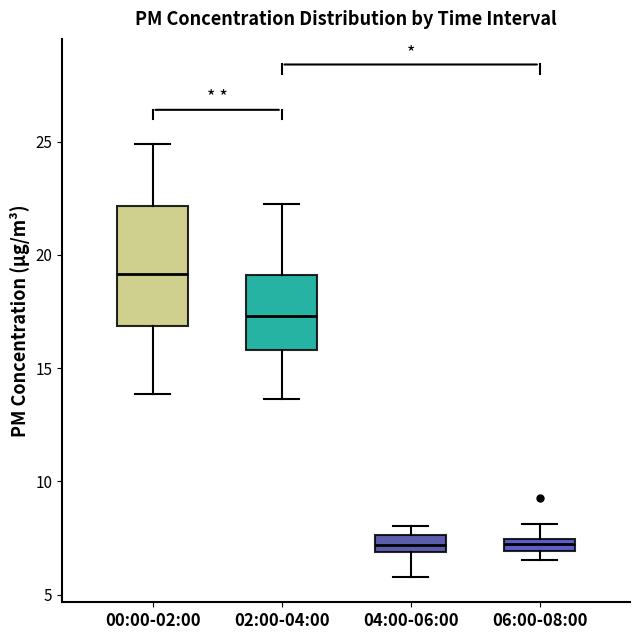

Comparing the boxes themselves (not the whiskers), which one is the tallest?

00:00-02:00